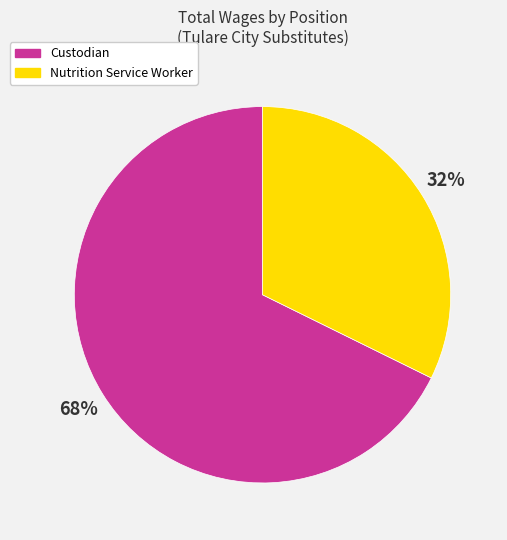

Approximately how many times larger is the value at Nutrition Service Worker compared to Custodian?

0.5